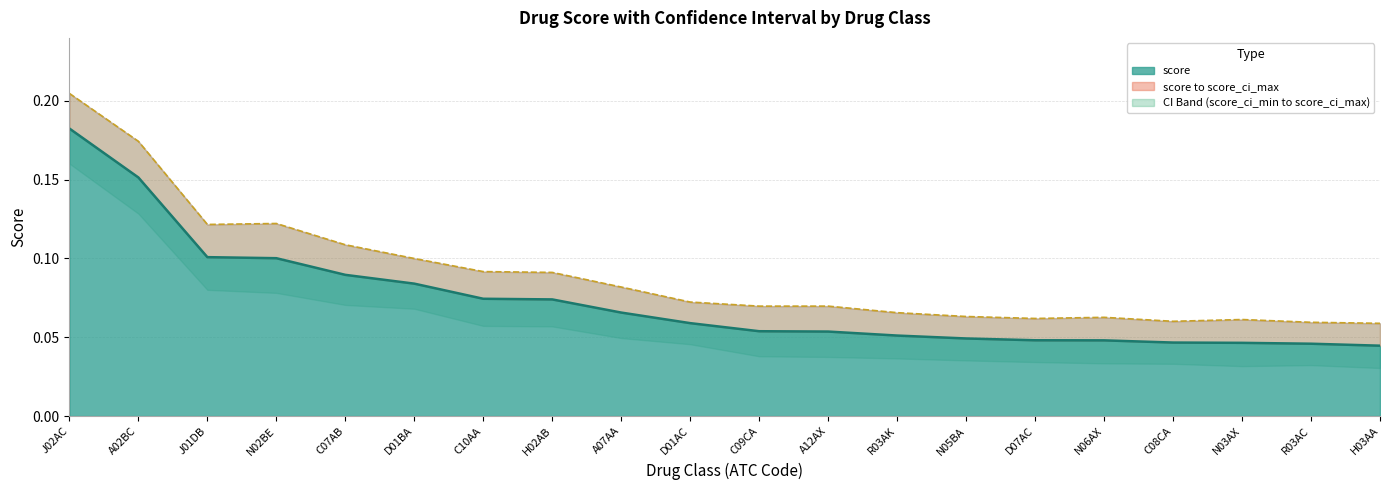

Reading left to right, extract all data points from this chart.

score (line): 0.2	0.2	0.1	0.1	0.1	0.1	0.1	0.1	0.1	0.1	0.1	0.1	0.1	0.0	0.0	0.0	0.0	0.0	0.0	0.0
score_ci_max (line): 0.2	0.2	0.1	0.1	0.1	0.1	0.1	0.1	0.1	0.1	0.1	0.1	0.1	0.1	0.1	0.1	0.1	0.1	0.1	0.1